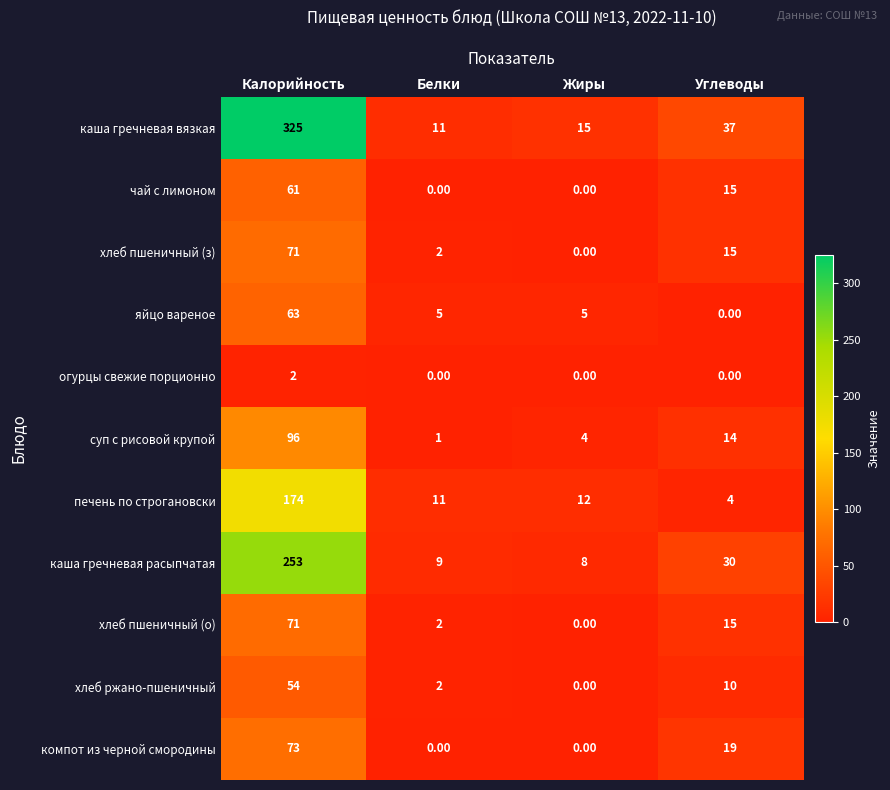

Which series changed the most between Калорийность and Белки?

каша гречневая вязкая